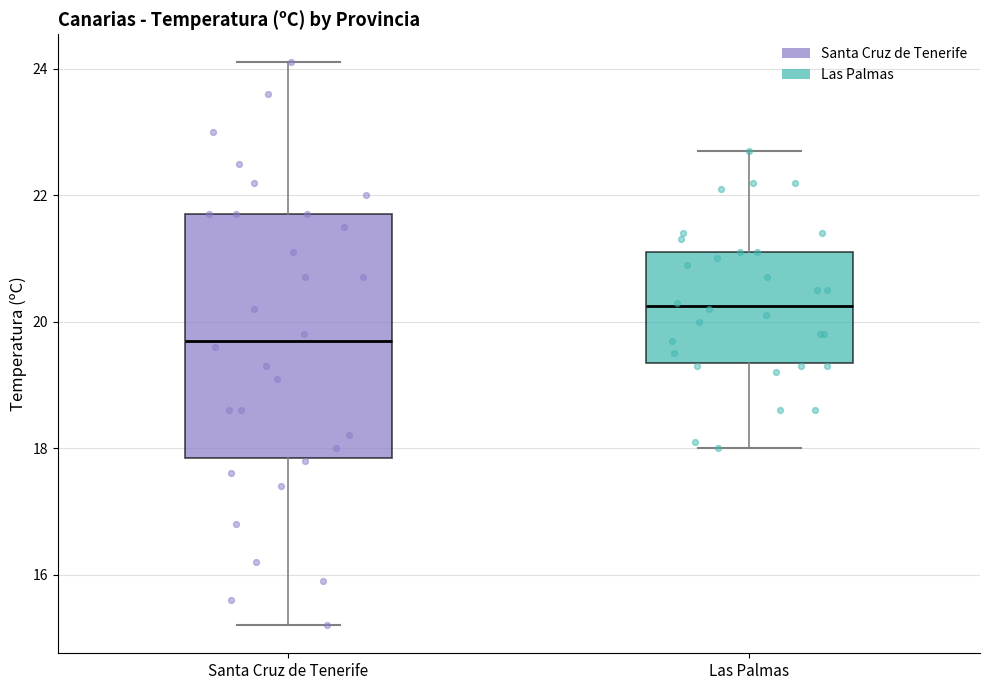

Which box's median line is the highest?

Las Palmas